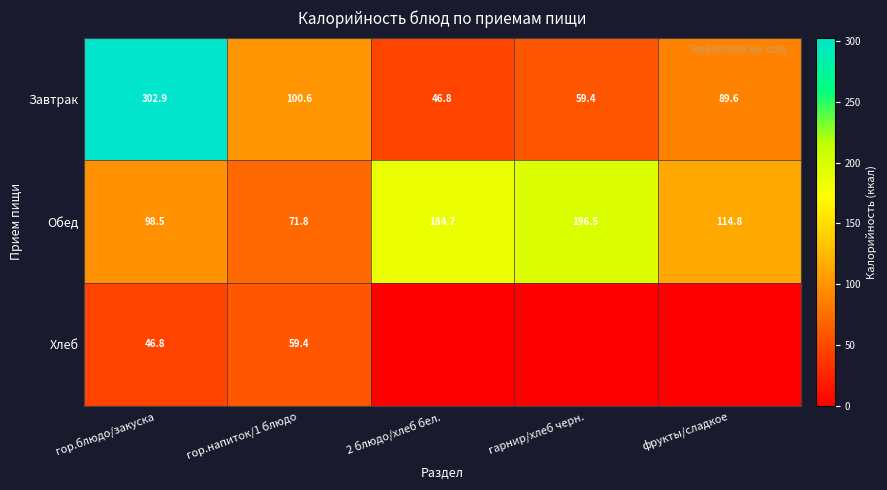

Read the Завтрак value at 2 блюдо/хлеб бел..

46.8